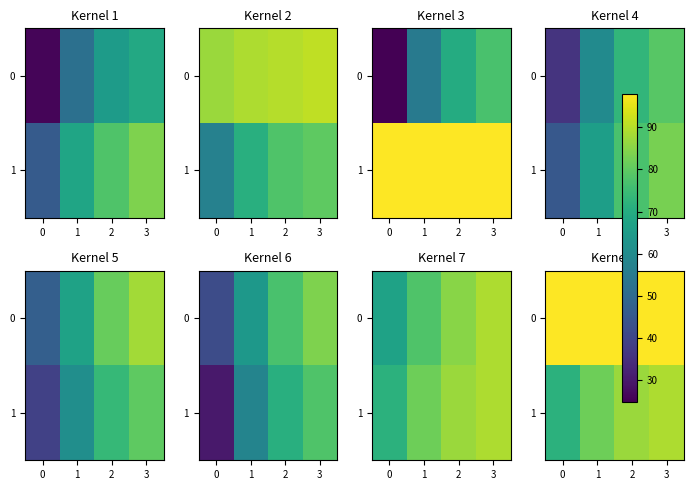

What is the highest value of the 0 series?

98